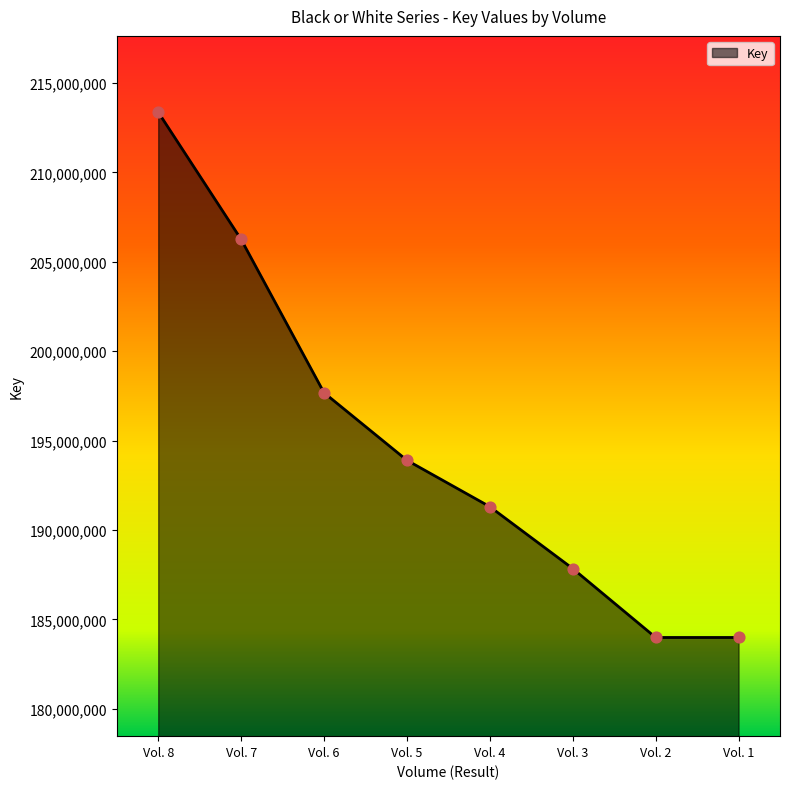

Between Vol. 3 and Vol. 2, which is larger?

Vol. 3